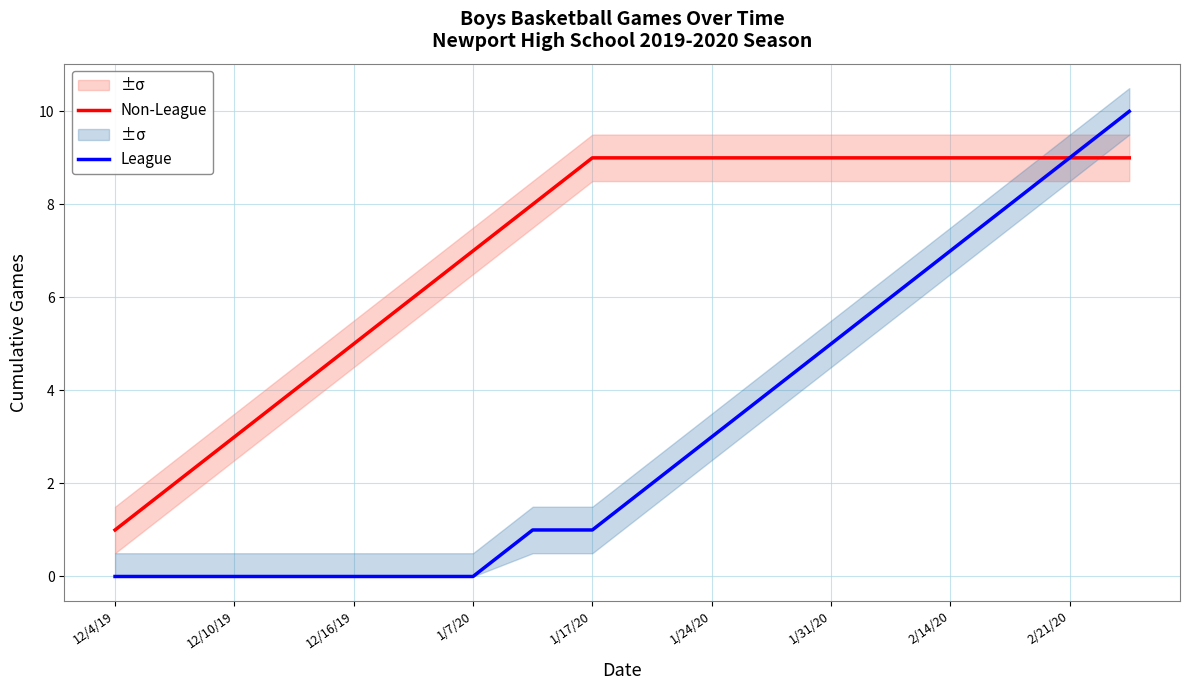

How many lines are shown in the chart?

2